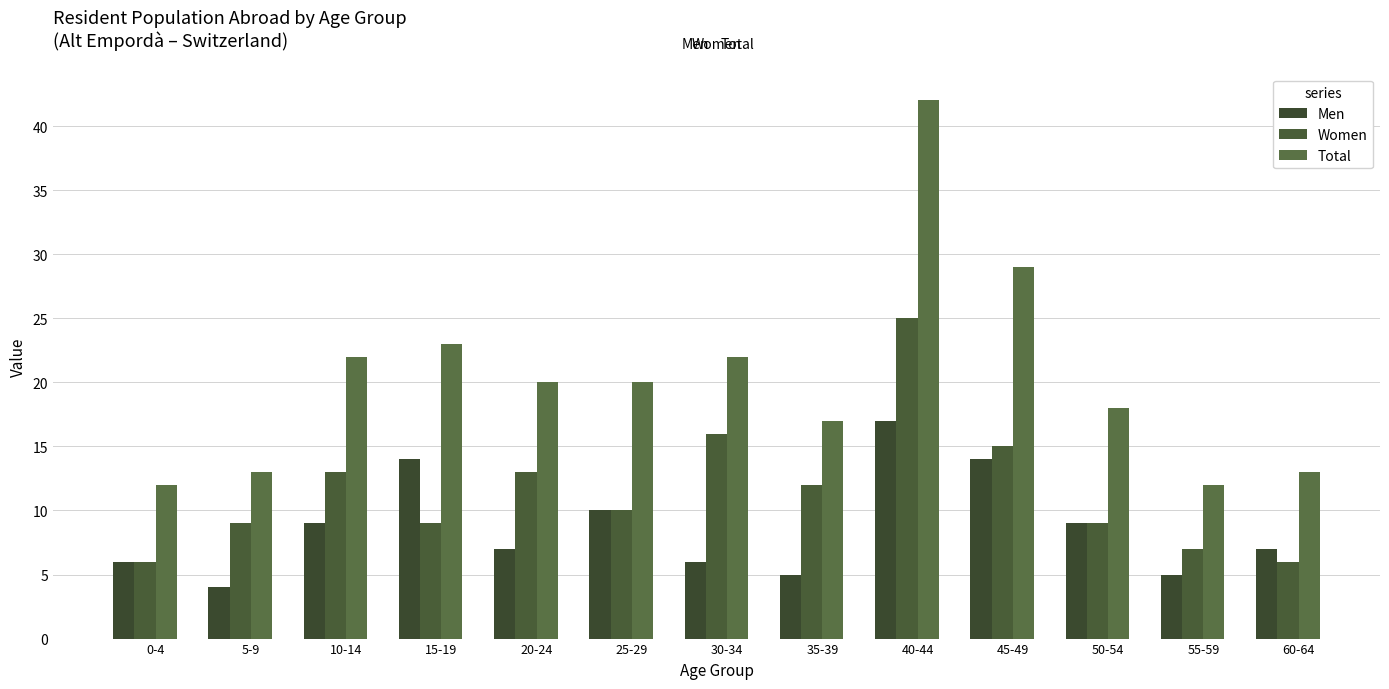

Reading right to left, transcribe all the data shown in this chart.

Men: 7	5	9	14	17	5	6	10	7	14	9	4	6
Women: 6	7	9	15	25	12	16	10	13	9	13	9	6
Total: 13	12	18	29	42	17	22	20	20	23	22	13	12